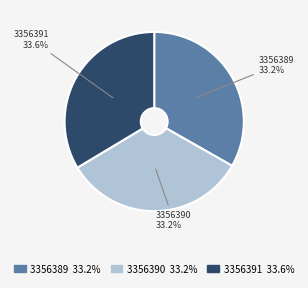

How many slices are in this pie chart?

3